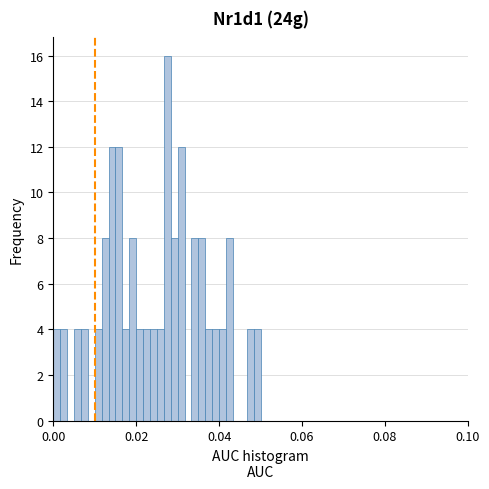

Around what value on the x-axis is the tallest bar? Give the approximate position of its centre, as read against the axis.

0.028